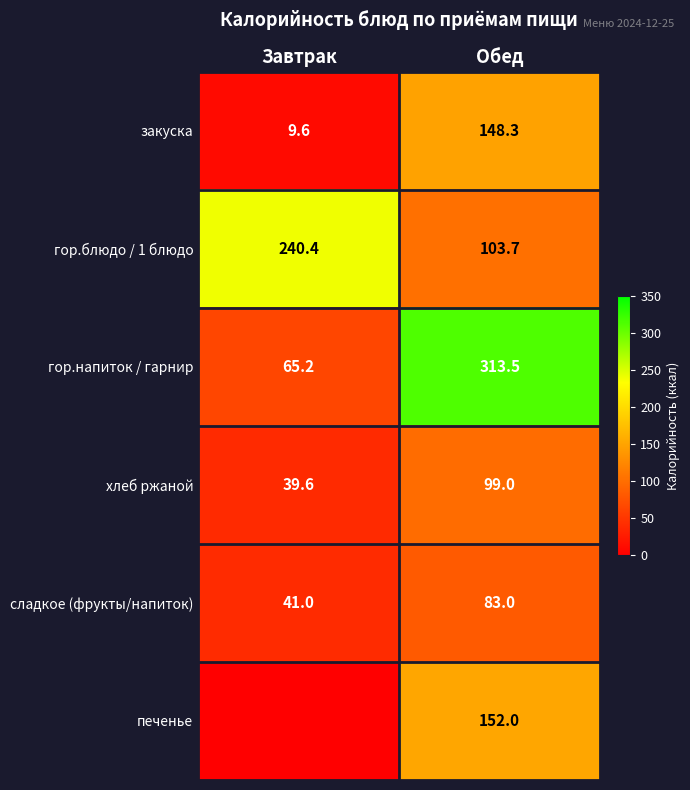

At which category is the sum across all series the highest?

Обед